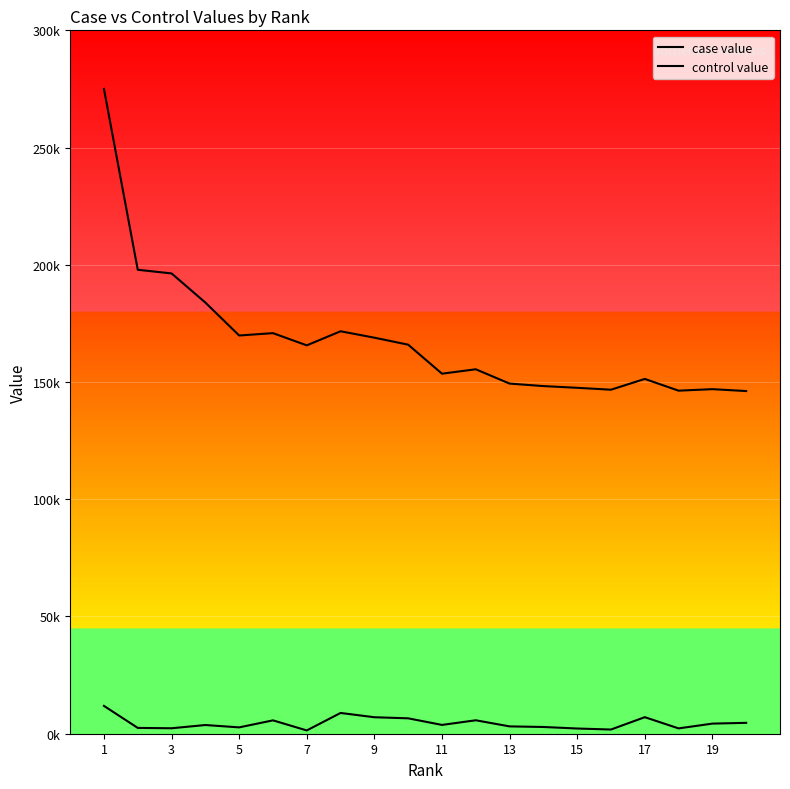

Does the chart display data point markers on the line(s)?

No